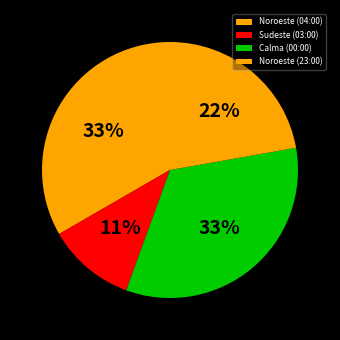

To the nearest percent, what is the combined percentage of Noroeste (04:00) and Noroeste (23:00)?

56%